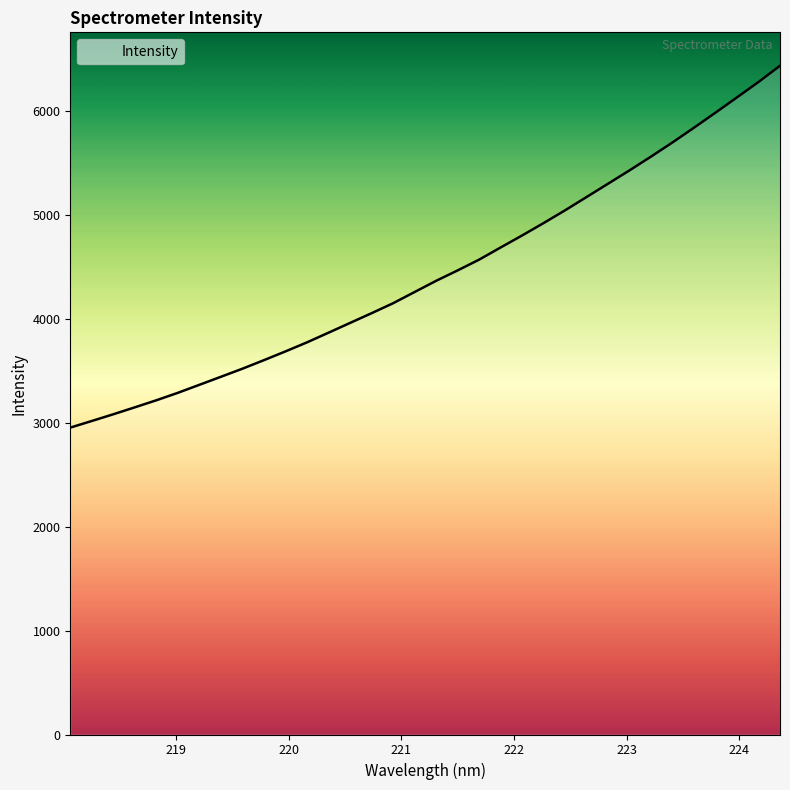

What is the difference between the second highest and minimum values?

3325.2